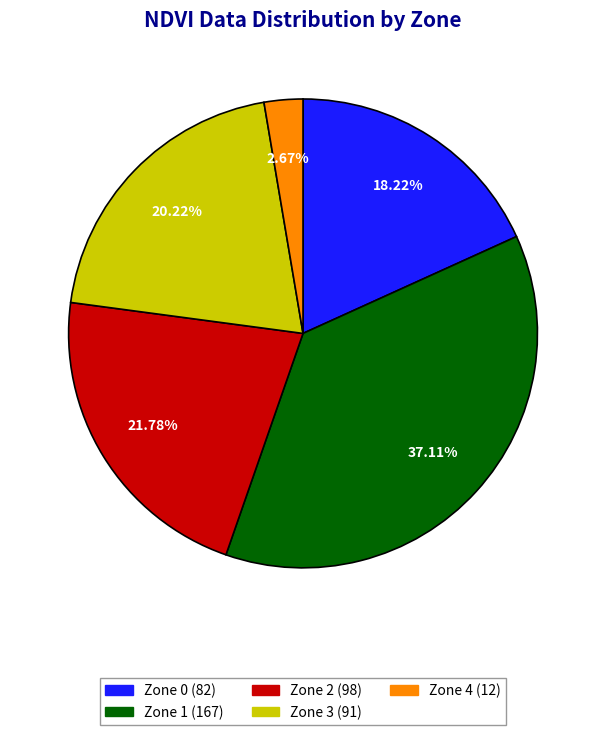

Is it true that Zone 3 is 20% of the pie?

True